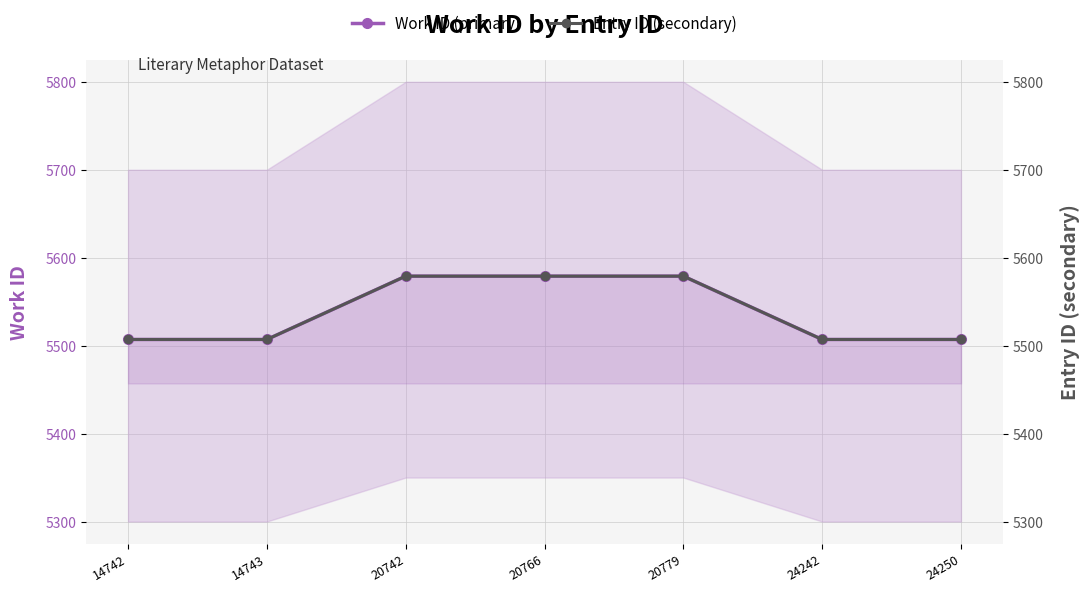

At which category is the sum across all series the highest?

20742